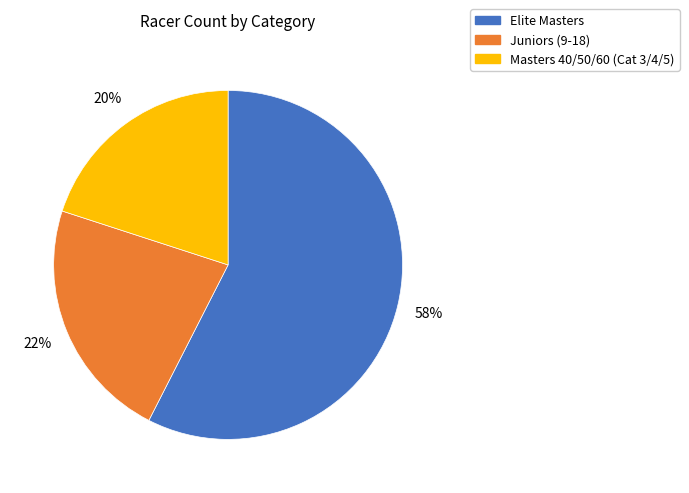

Is the sum of Elite Masters and Masters 40/50/60 (Cat 3/4/5) greater than half?

Yes